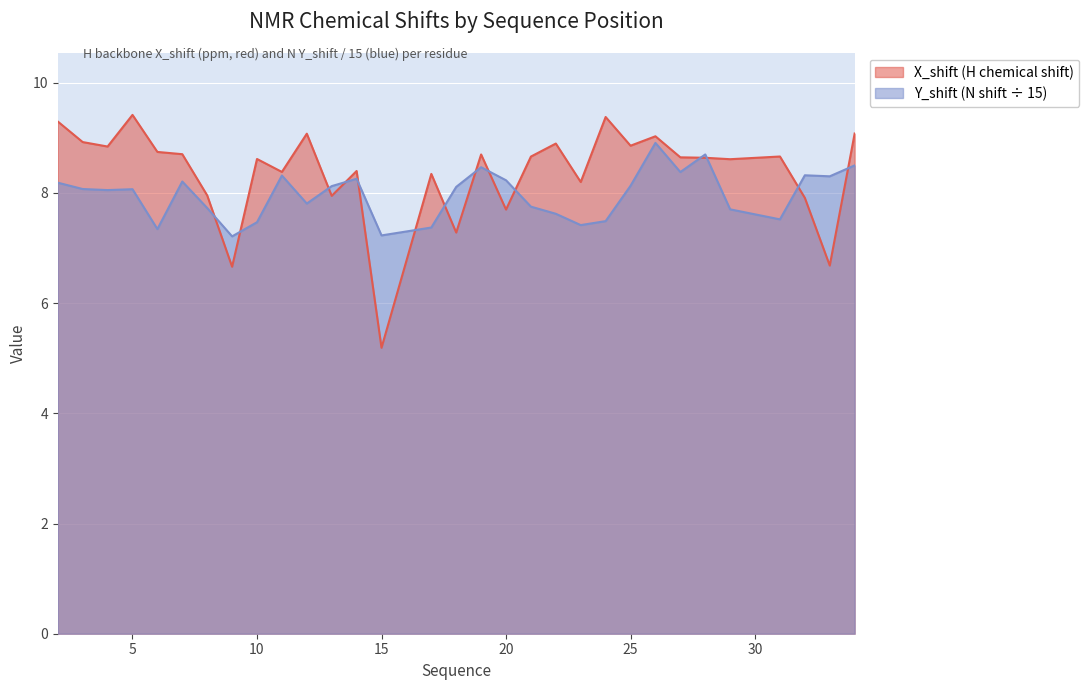

What is the spread (max minus min) of values at 23?

0.8